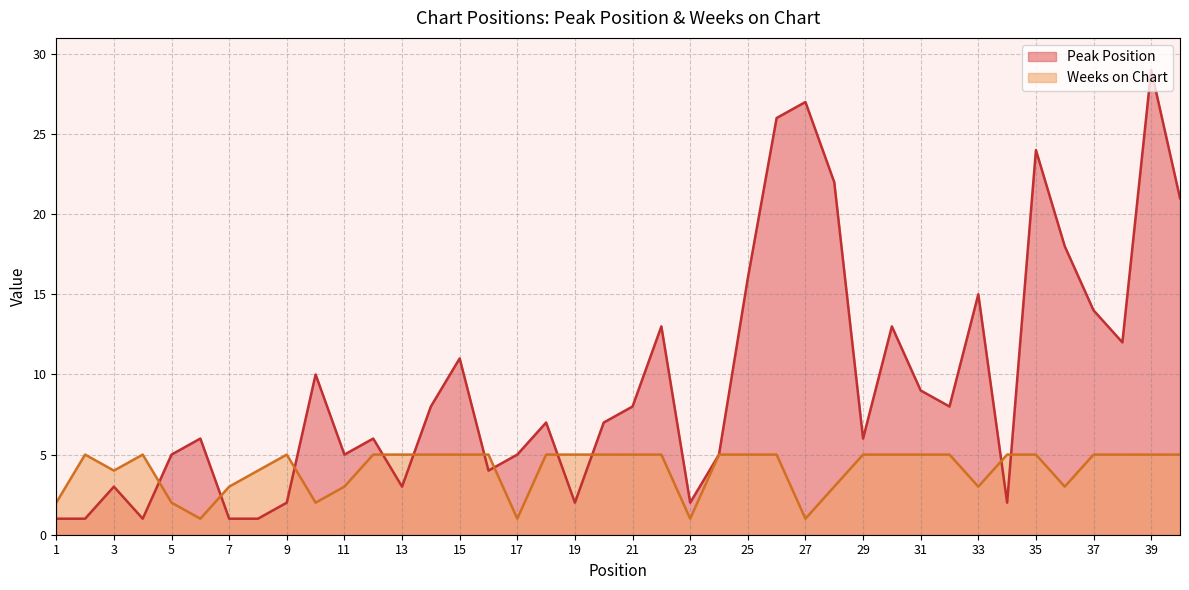

What is the value of the Weeks on Chart point at the 15th from the left?

5